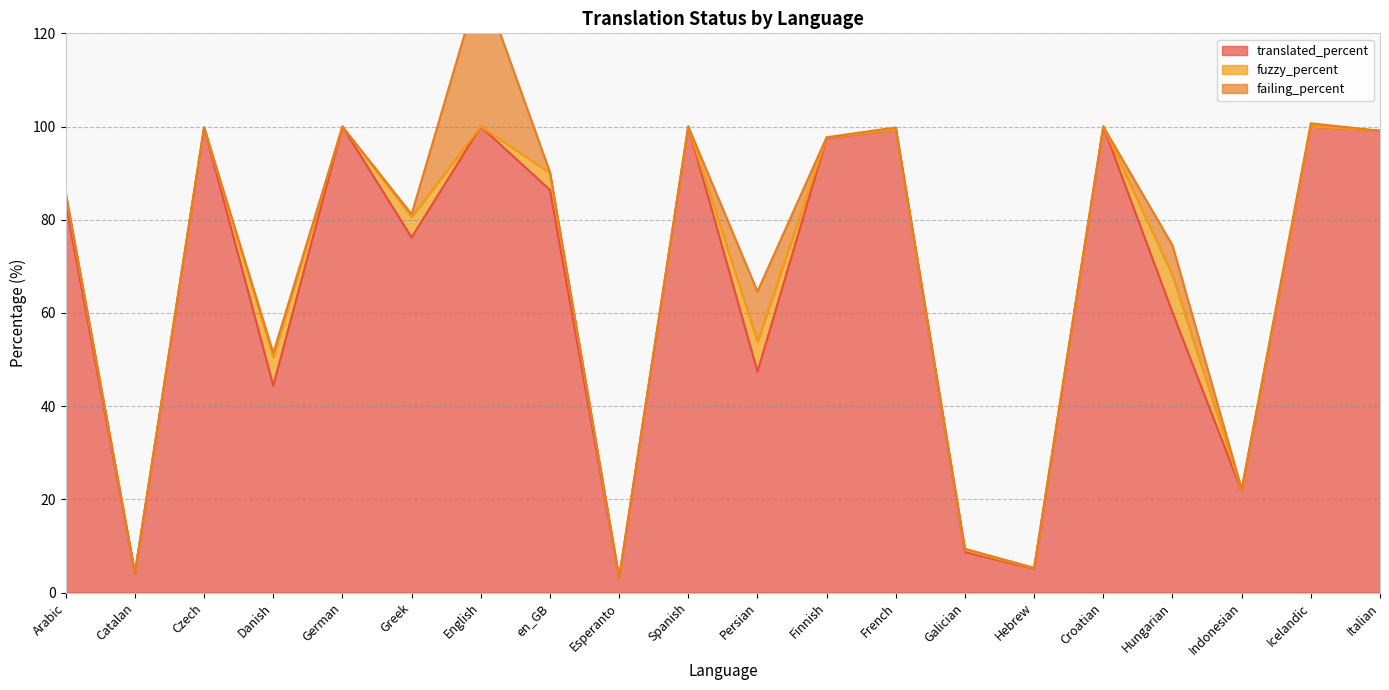

Does the chart display data point markers on the line(s)?

No